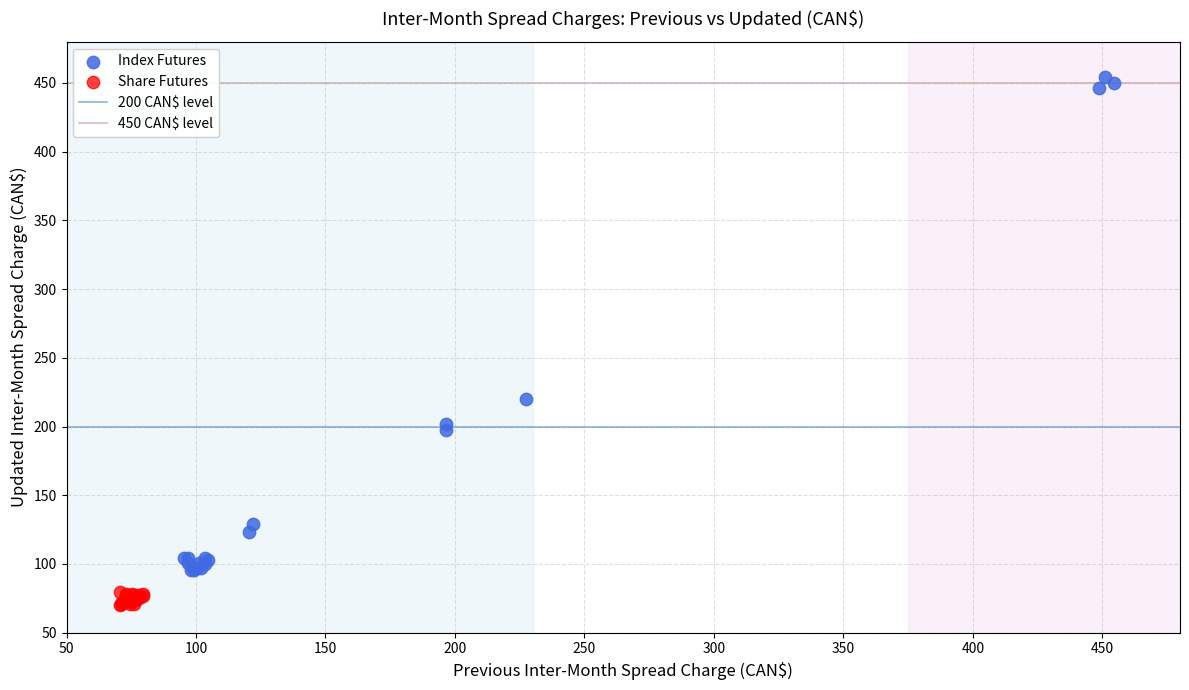

Which series has the widest spread of Y values?

Index Futures